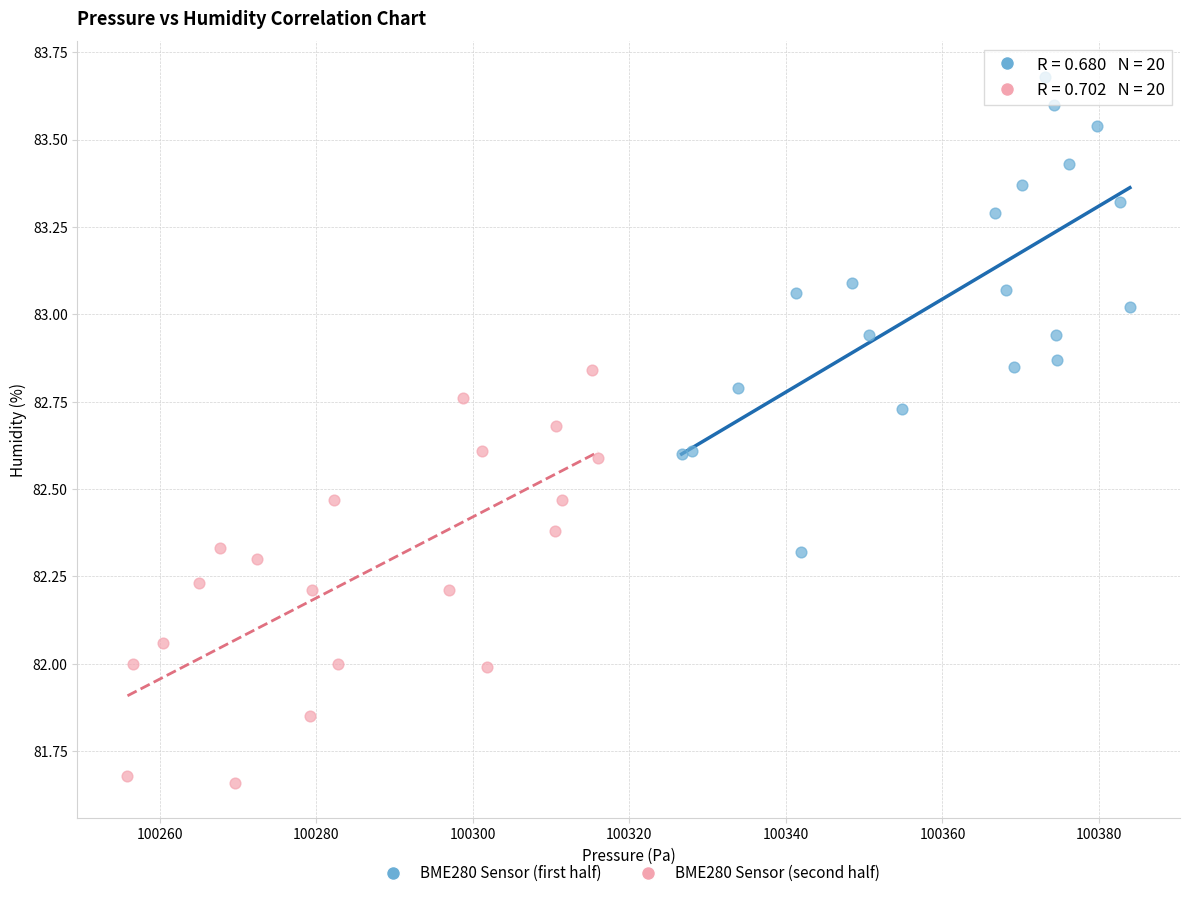

Which series has the largest Y range (max minus min)?

BME280 Sensor (first half)